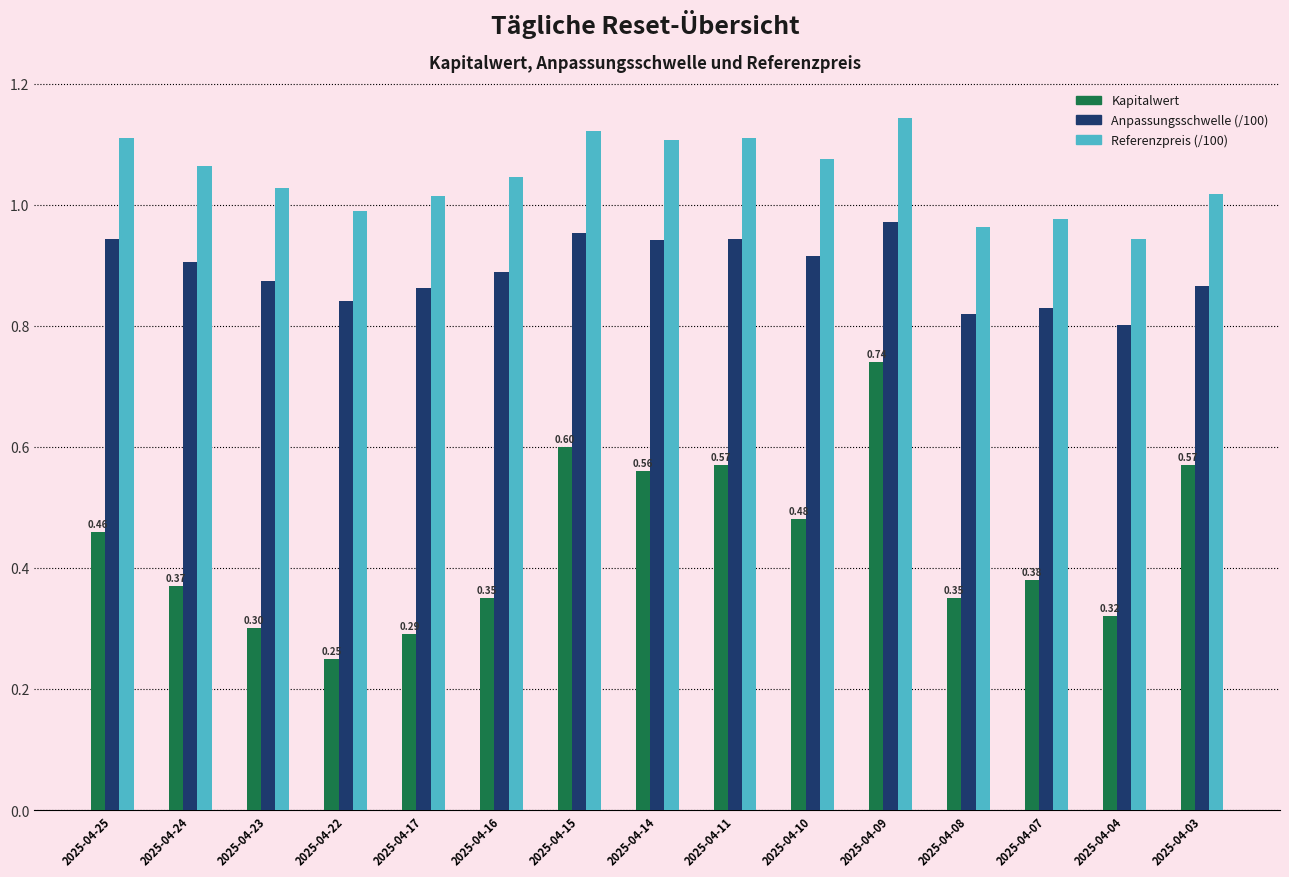

At how many categories does at least one series exceed 0?

15